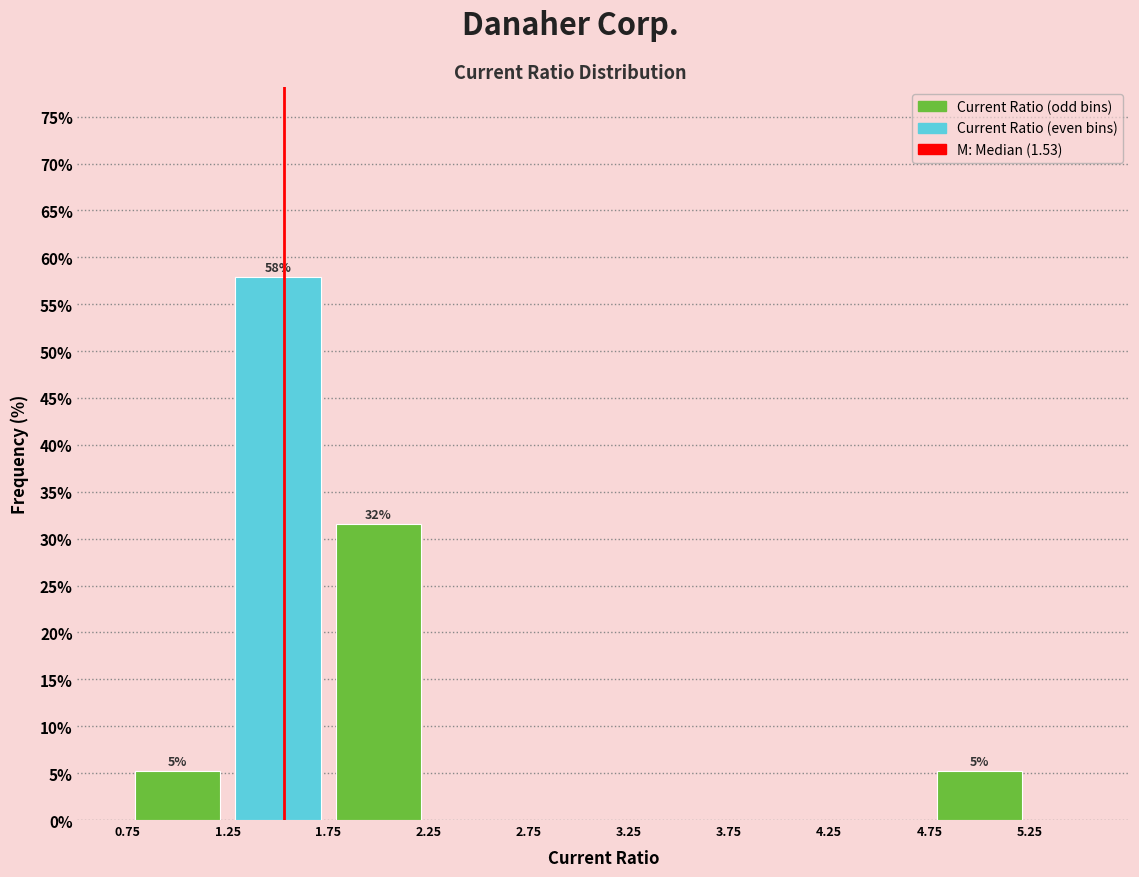

Which range on the x-axis has the tallest bar?

1.25 to 1.75